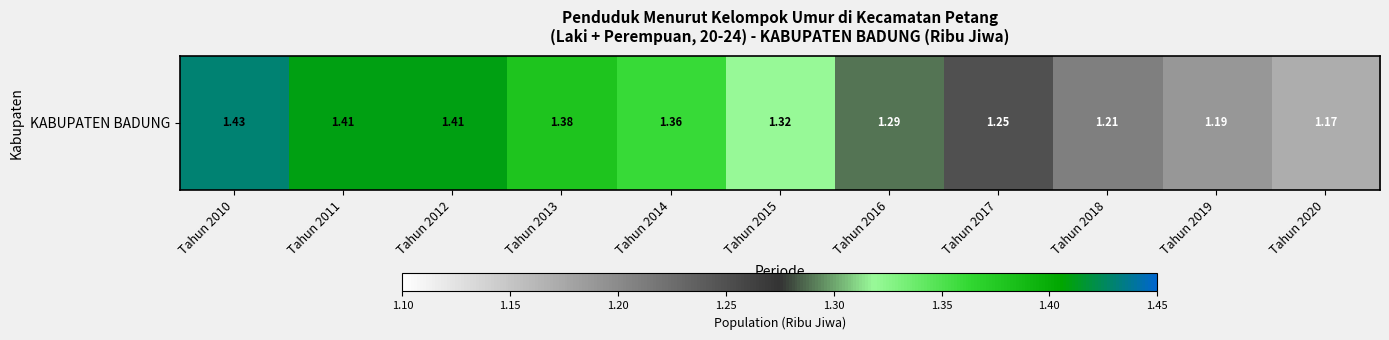

What is the average value?

1.3